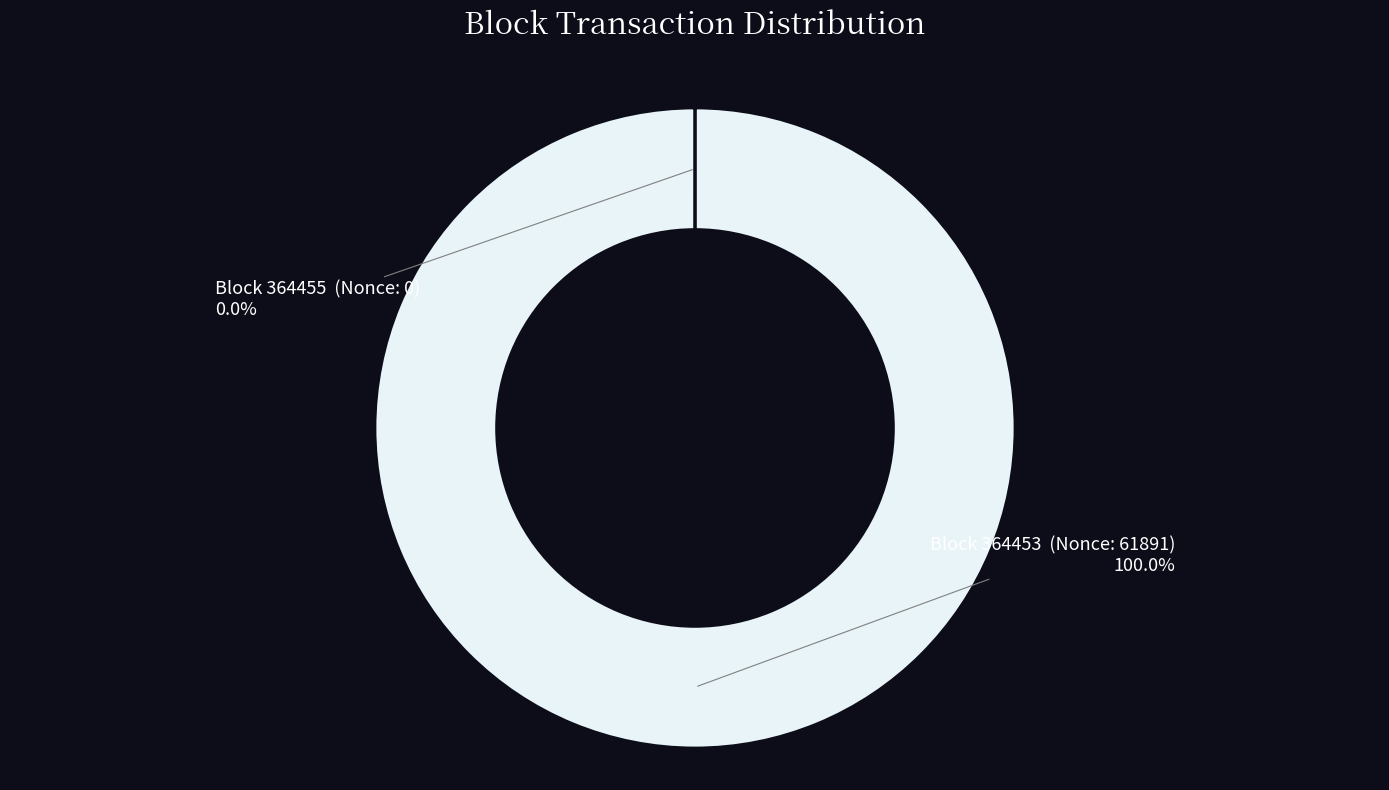

Is there a majority slice in this chart?

Yes